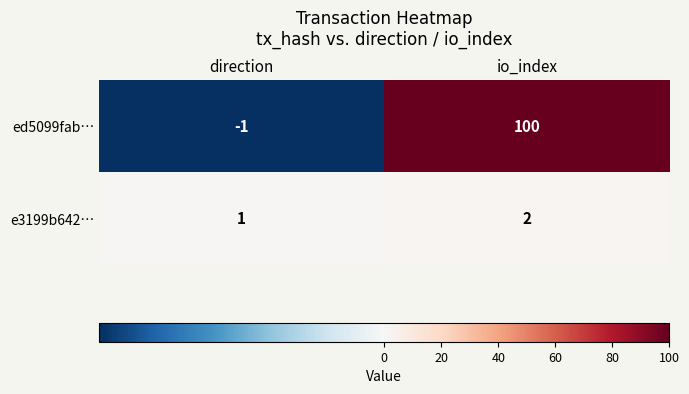

How many data points in ed5099fab… are less than 100?

1